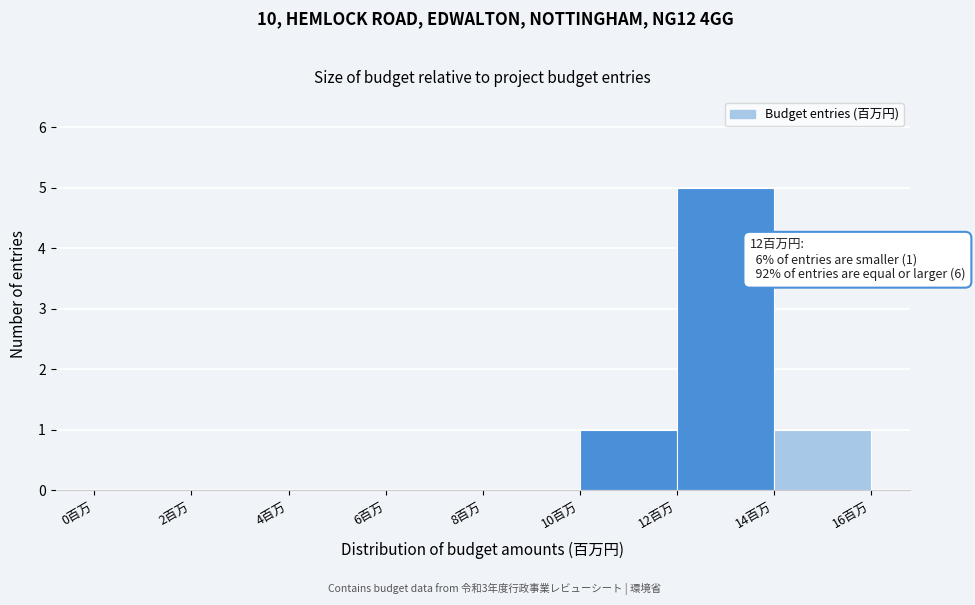

Over which range of the x-axis is the bar tallest?

12 to 14